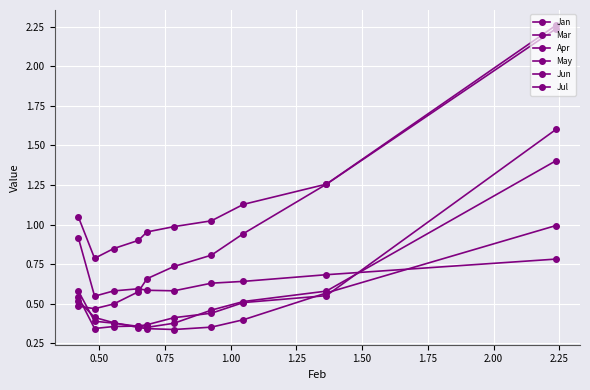

After their last crossing, which series has the higher values: Apr or May?

May